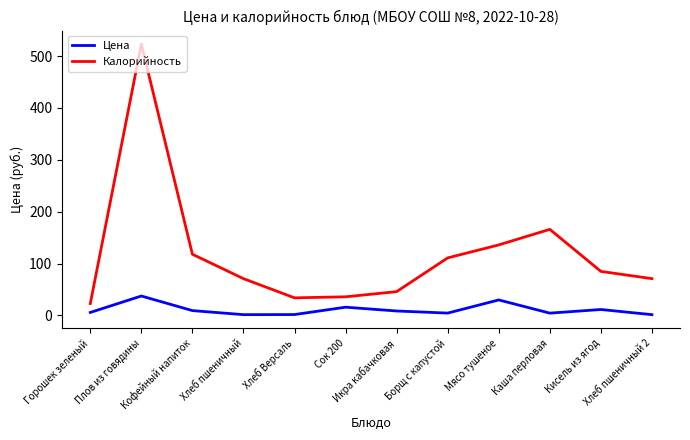

List the series in order of their overall mean, highest first.

Калорийность, Цена